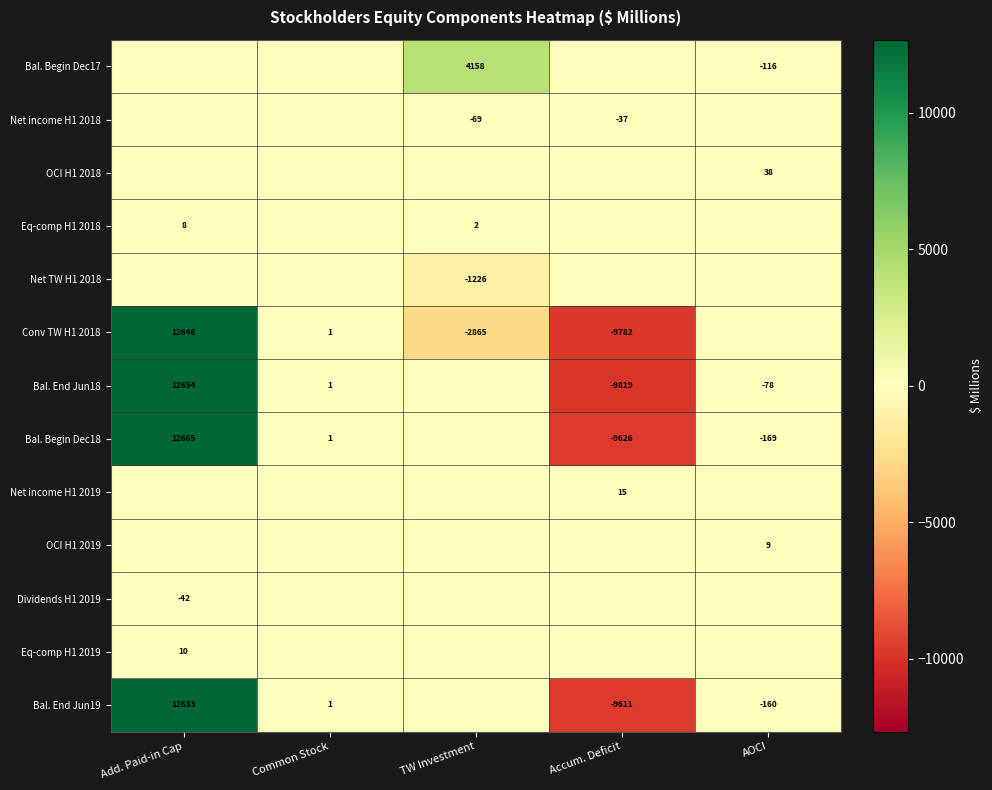

What is the difference between the Net income H1 2018 values at TW Investment and Accum. Deficit?

32